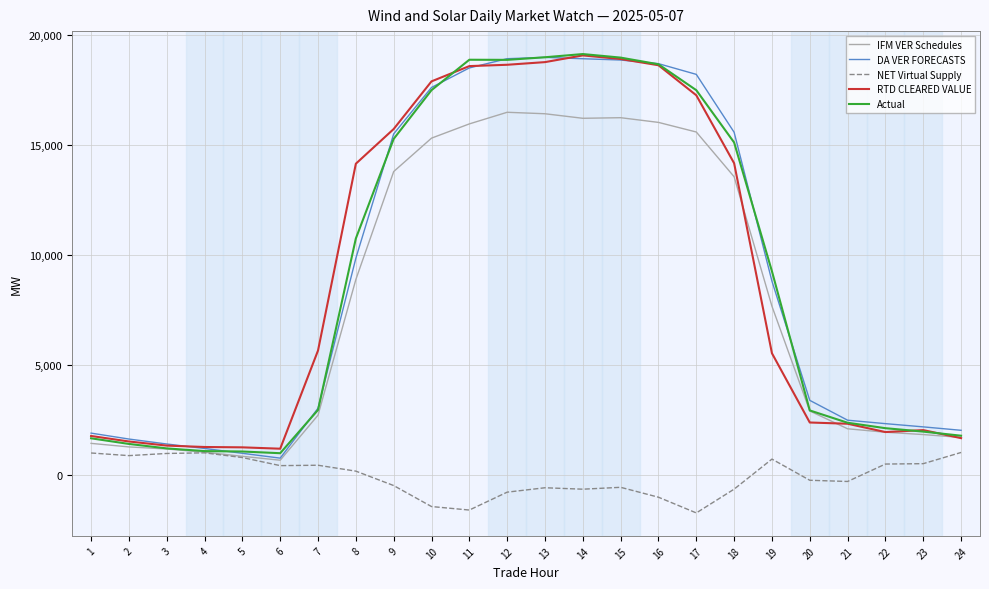

Is the value of IFM VER Schedules at 21 greater than the value of NET Virtual Supply at 9?

Yes